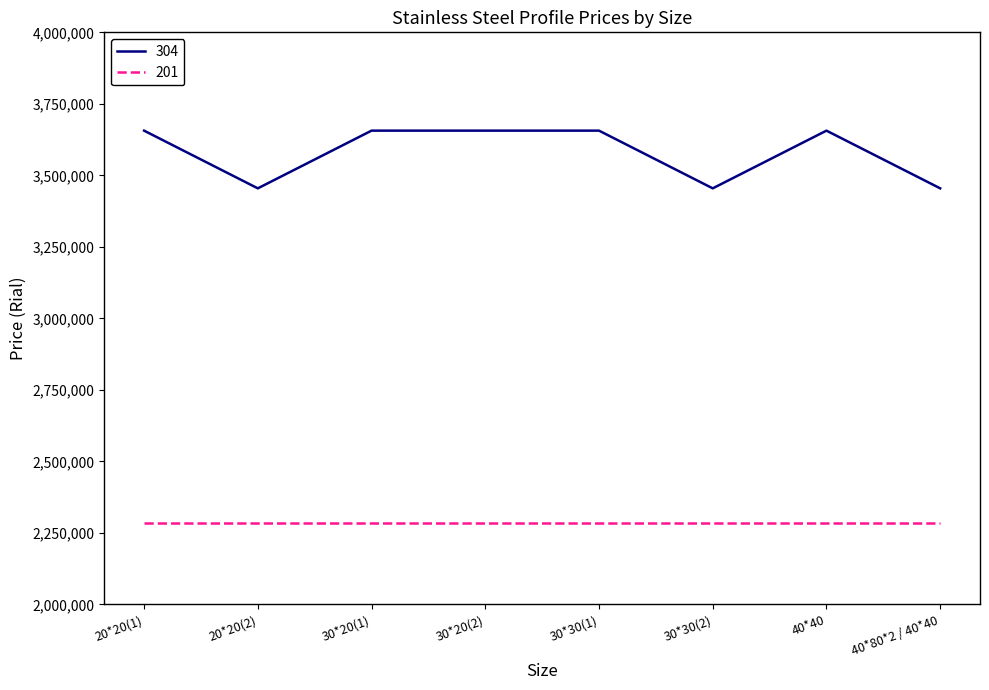

What is the minimum value for 304?

3454545